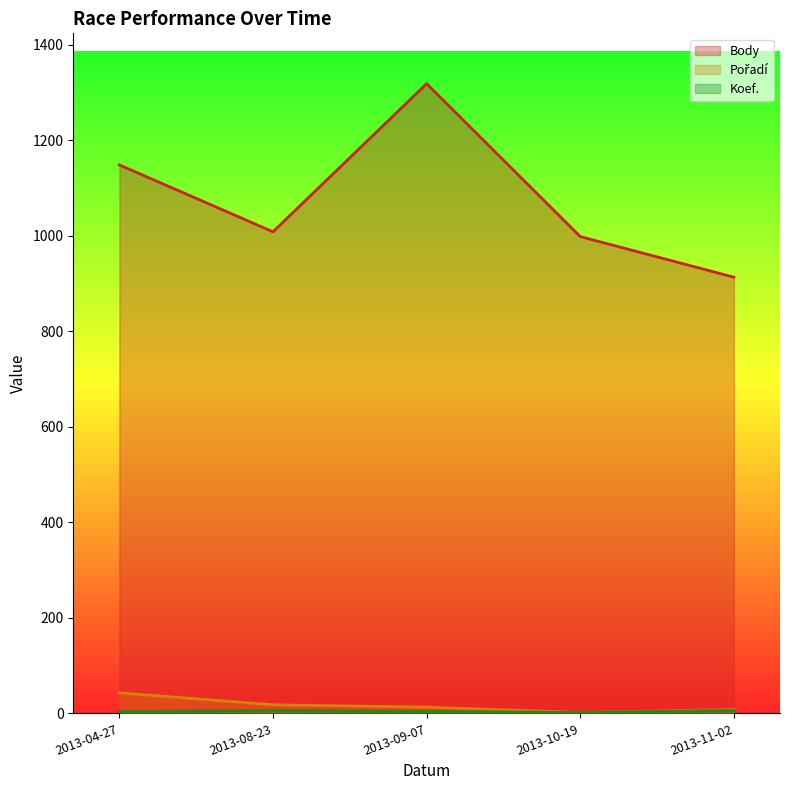

At which category is the sum across all series the highest?

2013-09-07